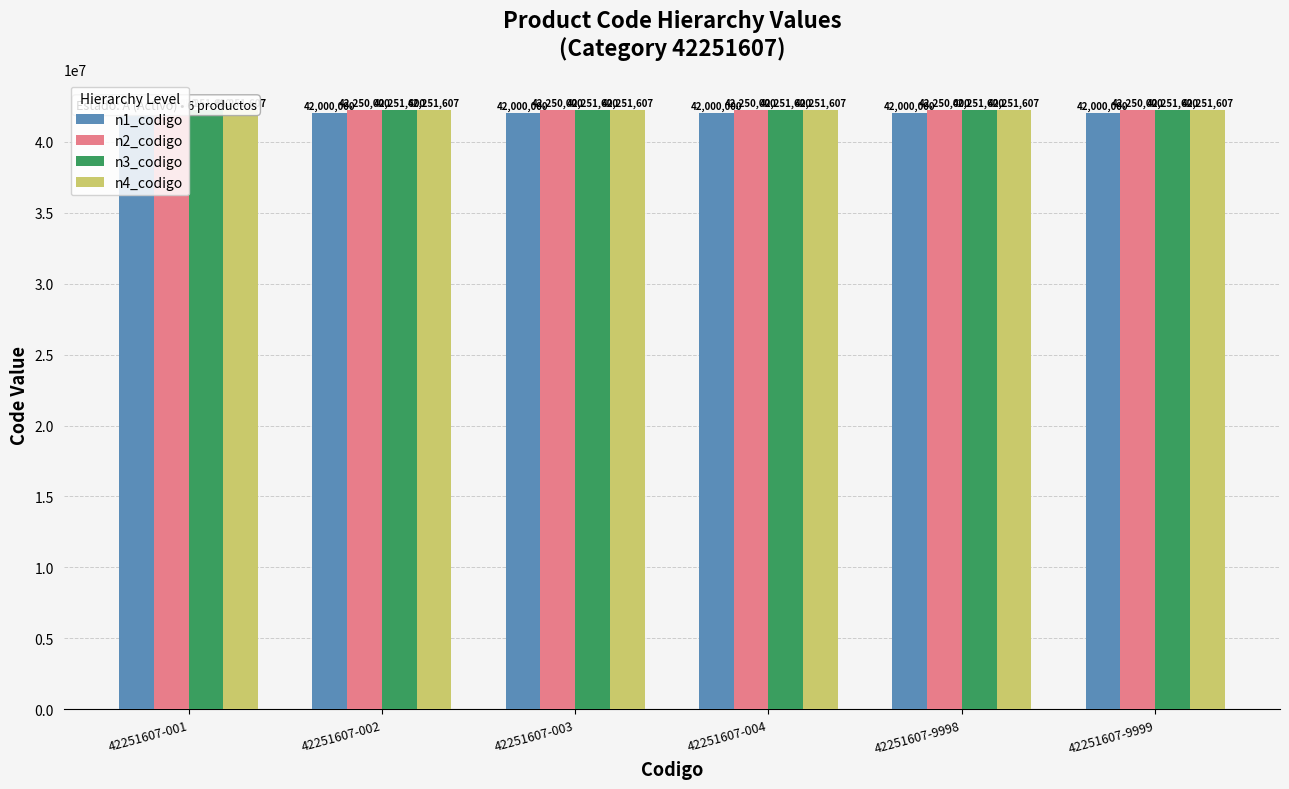

Which series has the largest range (max minus min)?

n1_codigo